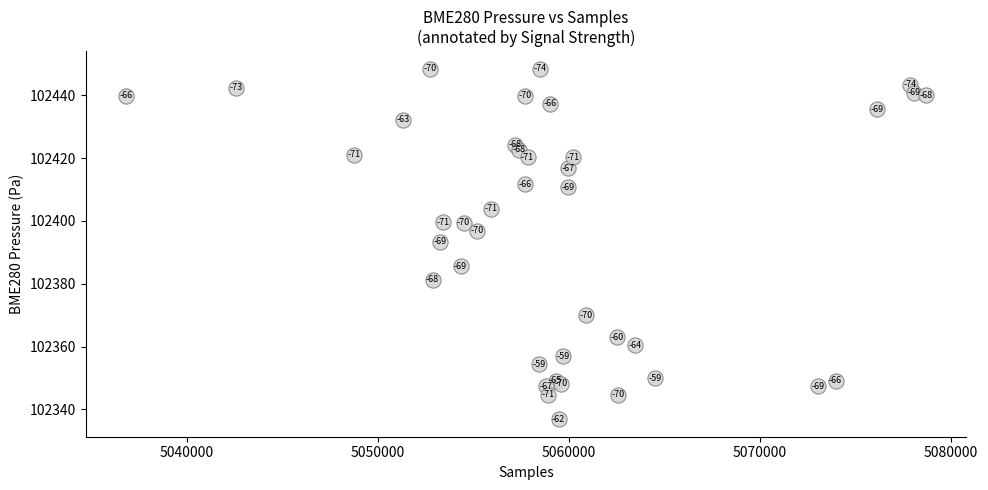

What Y value in the scatter plot is closest to 102392?

102393.4